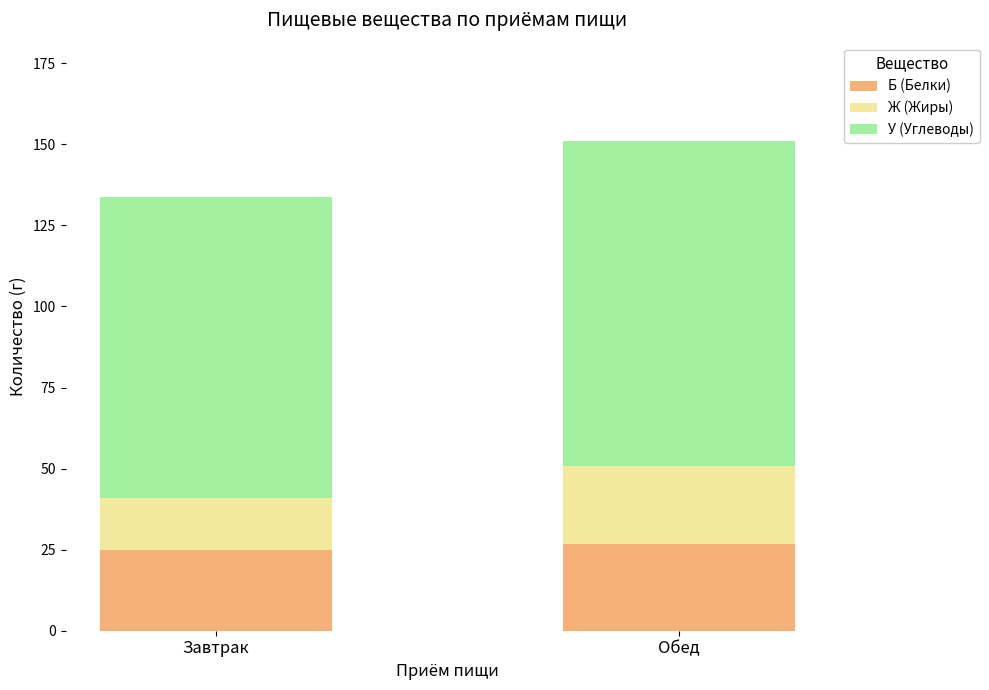

Reading right to left, what are the values for Б (Белки)?

Обед=26.7	Завтрак=24.9